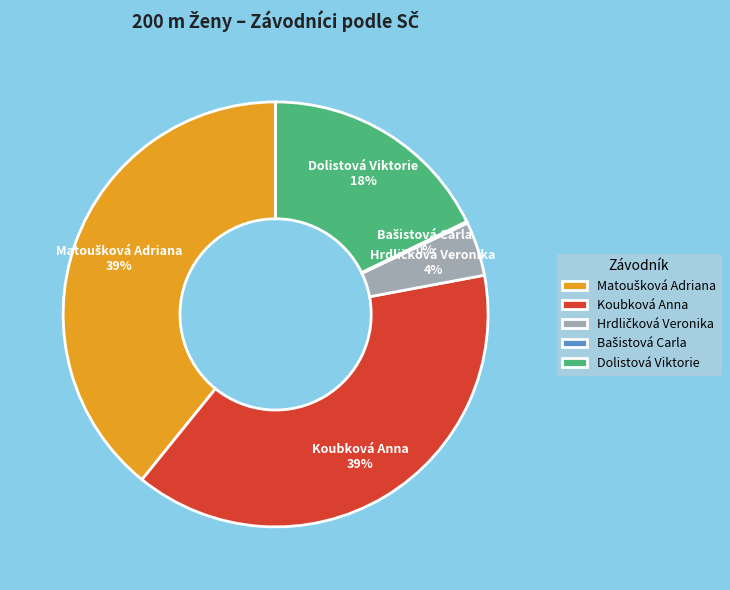

To the nearest percent, what is the average slice percentage?

20%